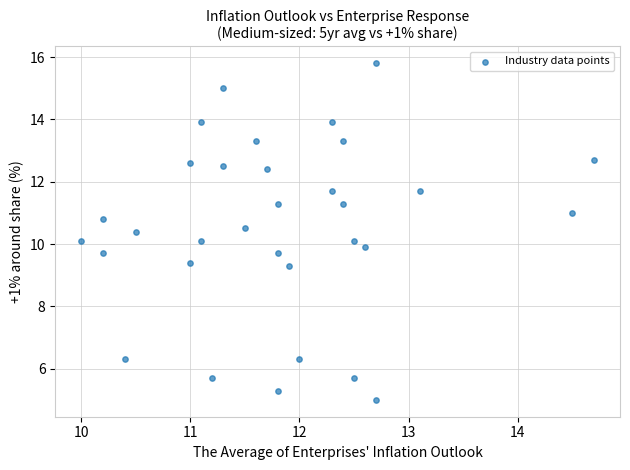

What is the range of X values (max minus min)?

4.7